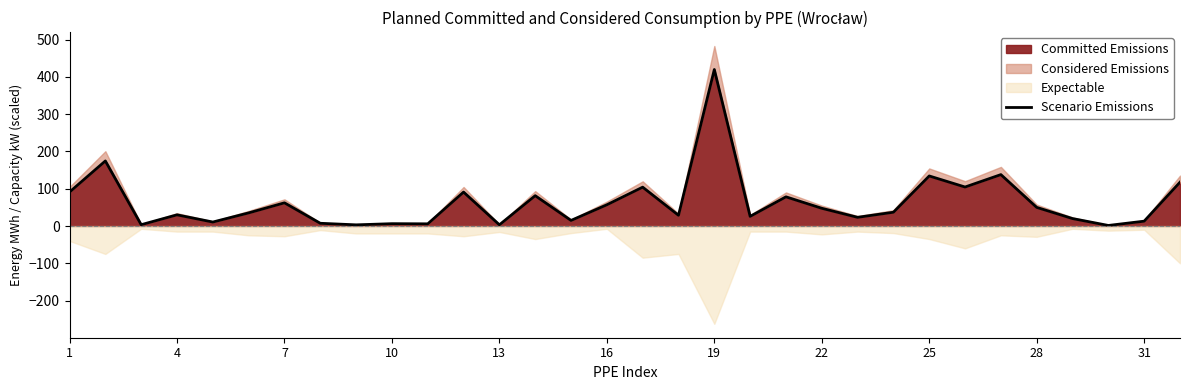

What is the value of the 24th point from the left?

37.0